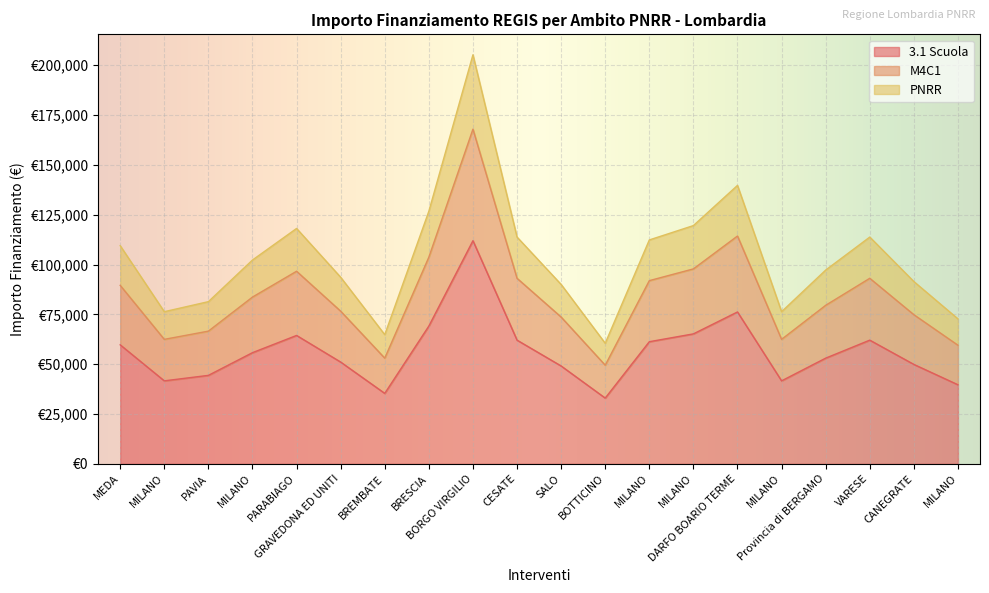

How many data points does each series have?

20